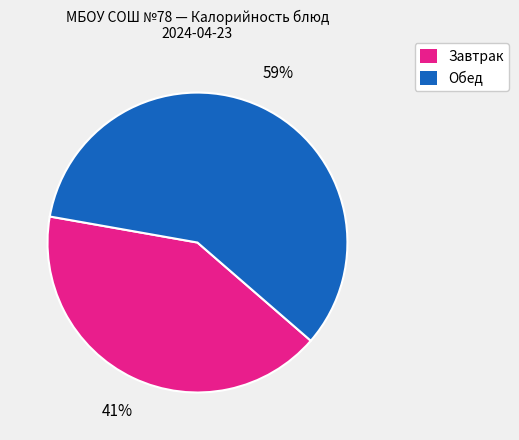

To the nearest percent, what is the average slice percentage?

50%